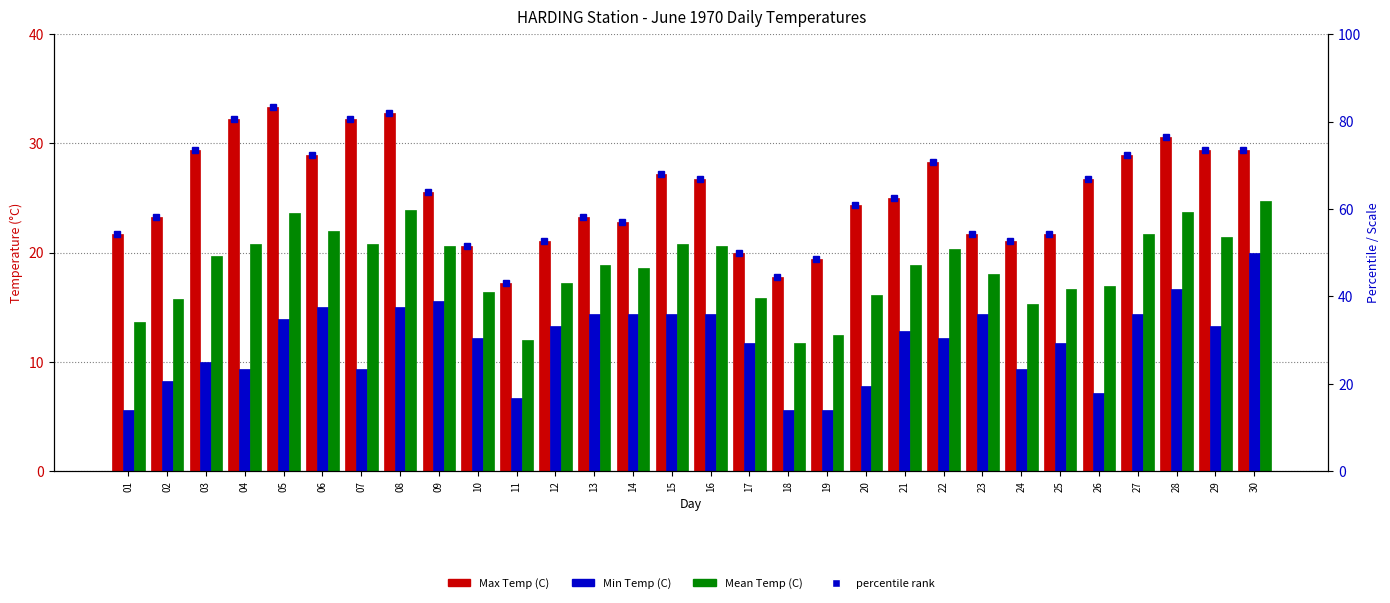

Reading left to right, what are all the values shown in this chart?

Max Temp (C): 21.7	23.3	29.4	32.2	33.3	28.9	32.2	32.8	25.6	20.6	17.2	21.1	23.3	22.8	27.2	26.7	20.0	17.8	19.4	24.4	25.0	28.3	21.7	21.1	21.7	26.7	28.9	30.6	29.4	29.4
Min Temp (C): 5.6	8.3	10.0	9.4	13.9	15.0	9.4	15.0	15.6	12.2	6.7	13.3	14.4	14.4	14.4	14.4	11.7	5.6	5.6	7.8	12.8	12.2	14.4	9.4	11.7	7.2	14.4	16.7	13.3	20.0
Mean Temp (C): 13.7	15.8	19.7	20.8	23.6	22.0	20.8	23.9	20.6	16.4	12.0	17.2	18.9	18.6	20.8	20.6	15.9	11.7	12.5	16.1	18.9	20.3	18.1	15.3	16.7	17.0	21.7	23.7	21.4	24.7
percentile rank: 54.2	58.2	73.5	80.5	83.2	72.2	80.5	82.0	64.0	51.5	43.0	52.8	58.2	57.0	68.0	66.8	50.0	44.5	48.5	61.0	62.5	70.8	54.2	52.8	54.2	66.8	72.2	76.5	73.5	73.5